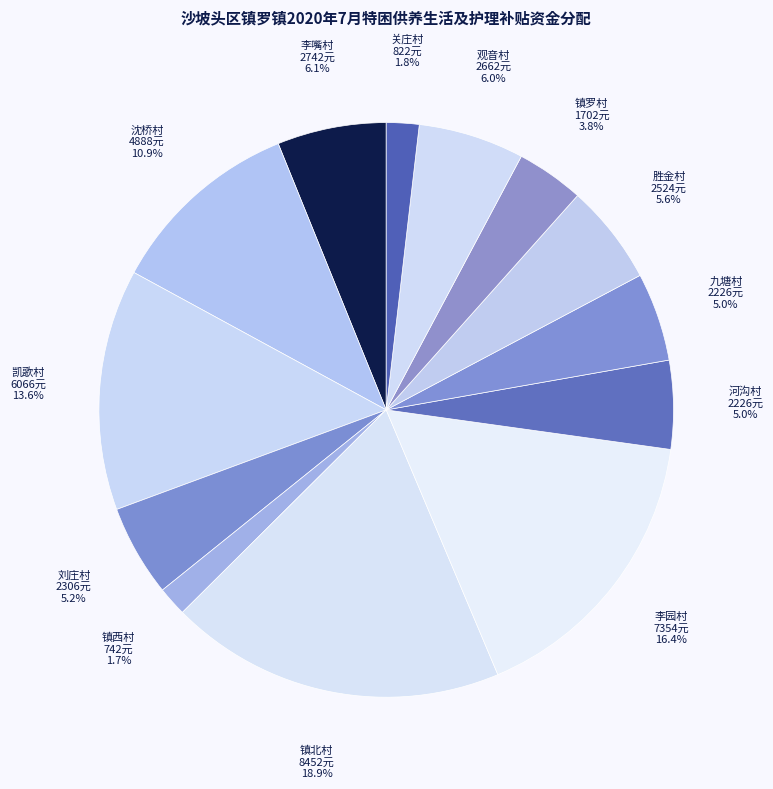

How many slices are in this pie chart?

13